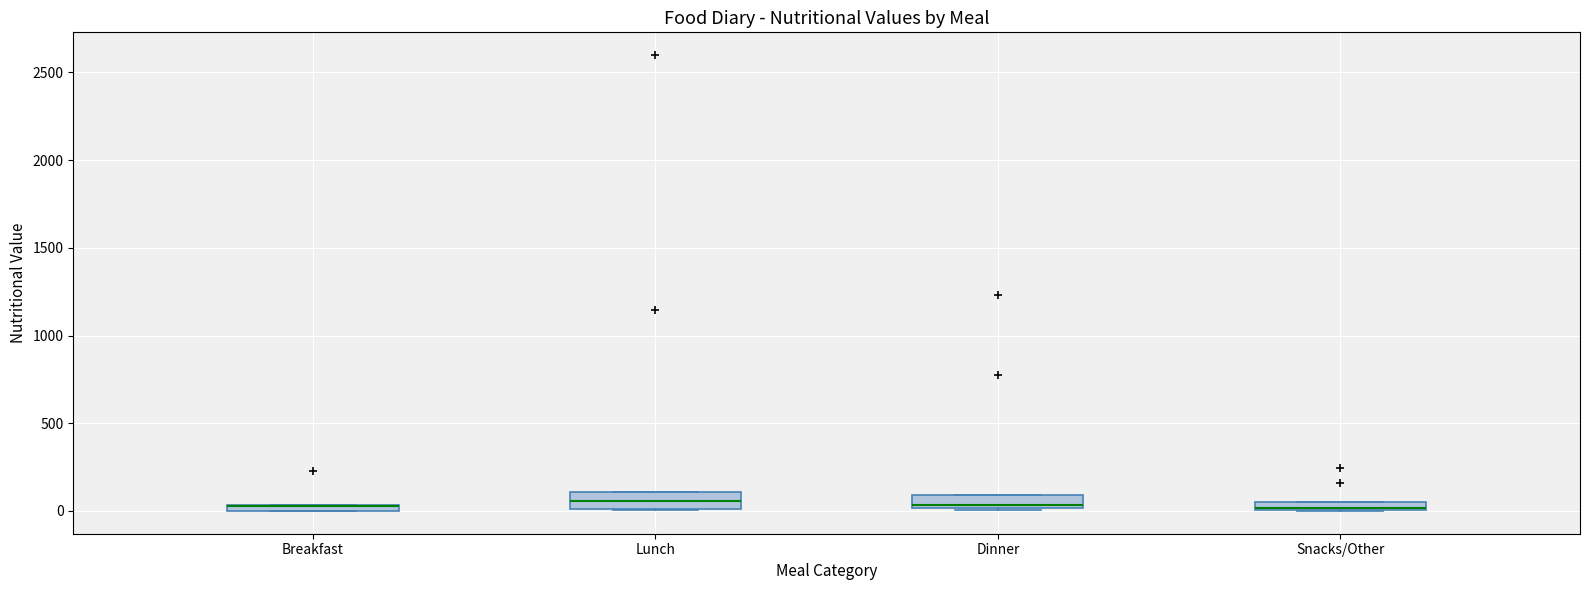

Where does the median line of the box for Lunch sit on the y-axis? The values are not printed on the chart, so give them approximately, as read against the axis.

50